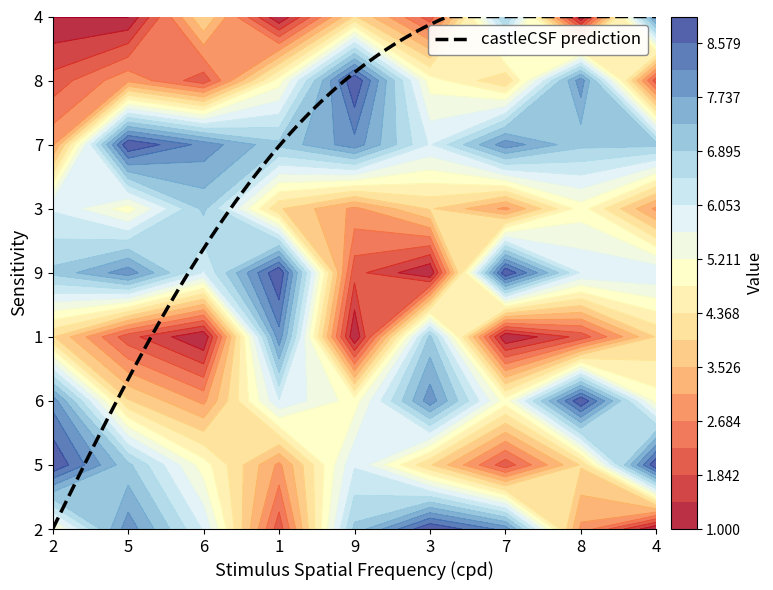

What is the average value of the 8 series?

4